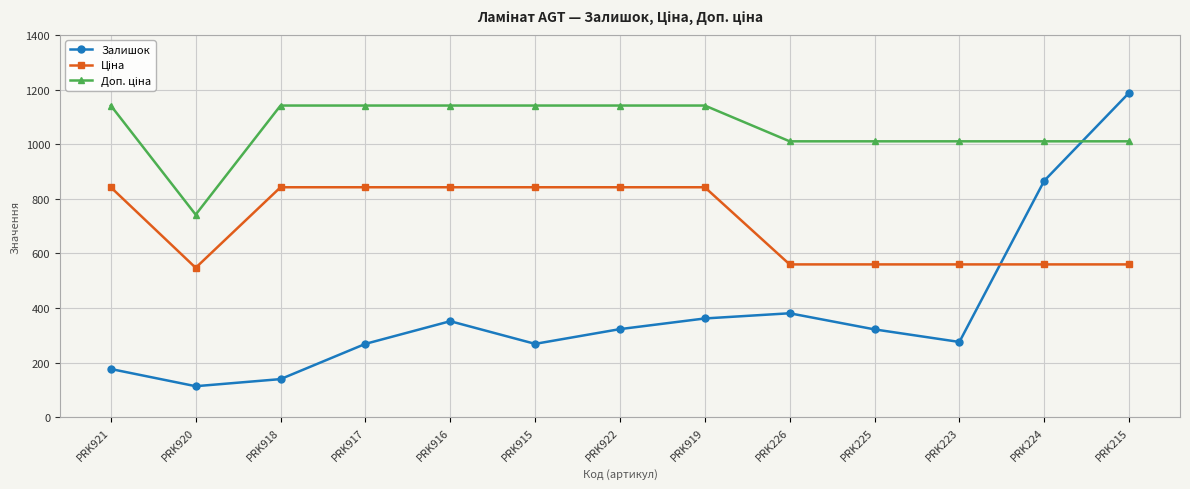

At how many categories does at least one series exceed 223?

13